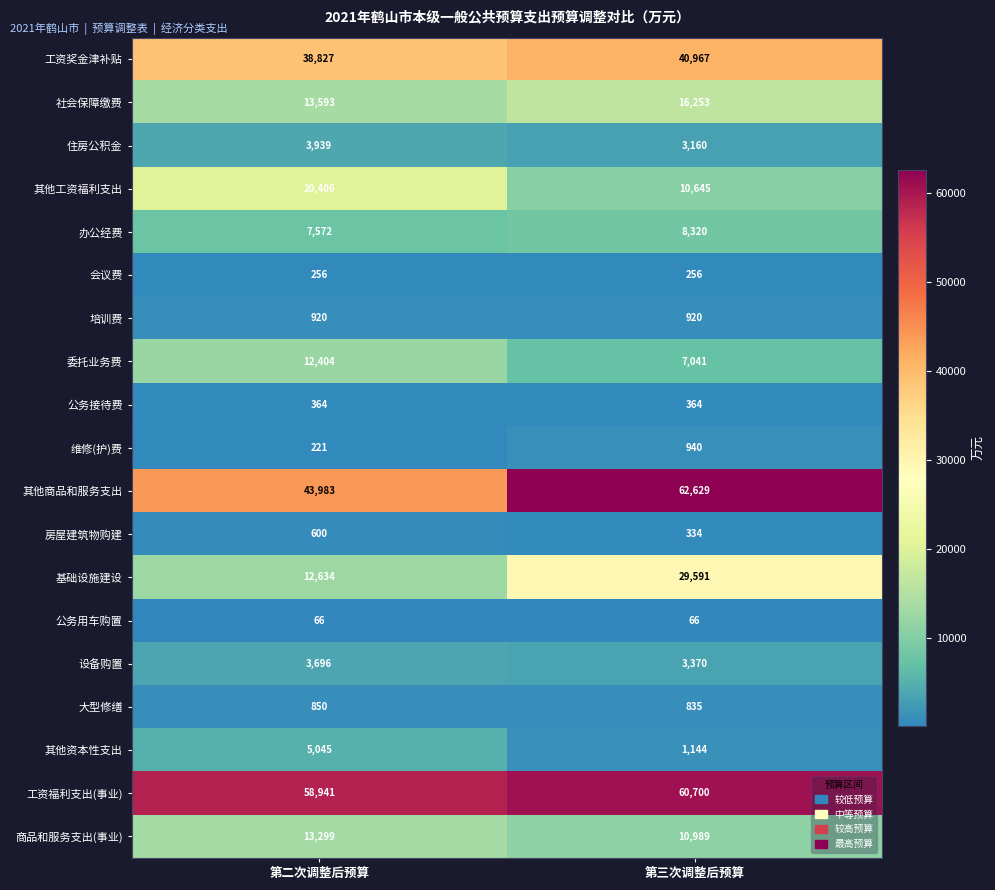

What is the sum of the 其他资本性支出 values at 第二次调整后预算 and 第三次调整后预算?

6189